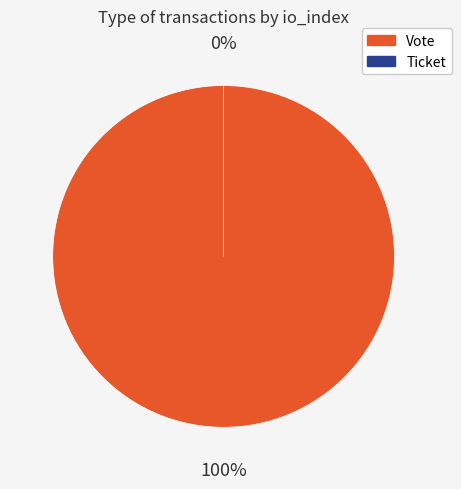

Combined, do Vote and Ticket account for over 50%?

Yes